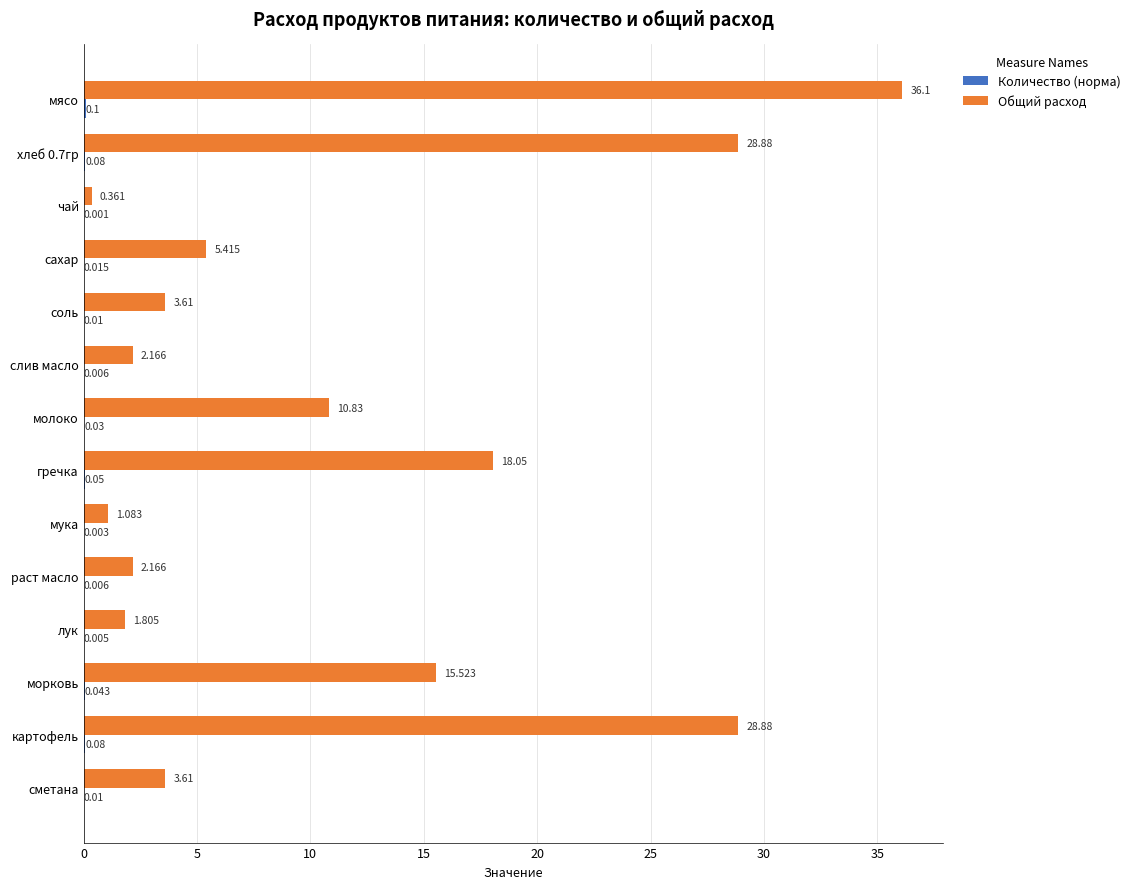

At which label is Общий расход closest to 18?

гречка